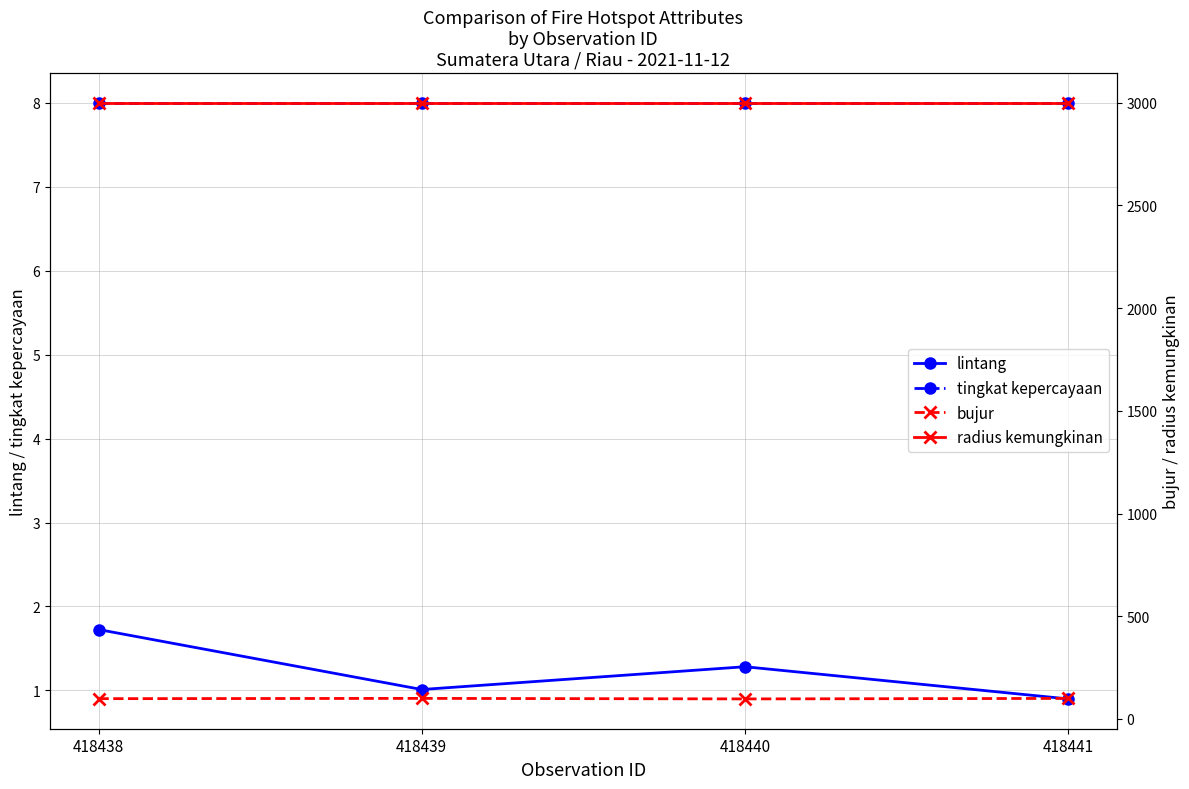

Is the value of bujur at 418441 greater than the value of lintang at 418441?

Yes